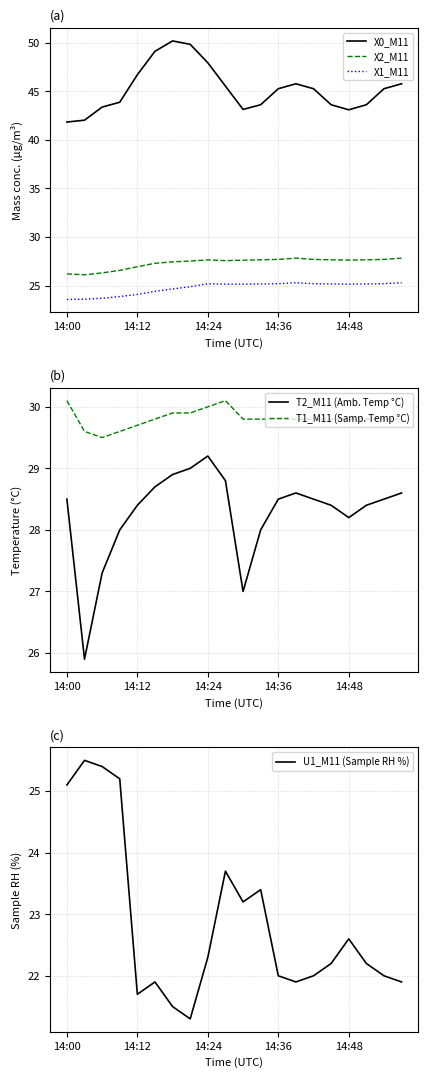

What is the minimum value for X1_M11?

23.6